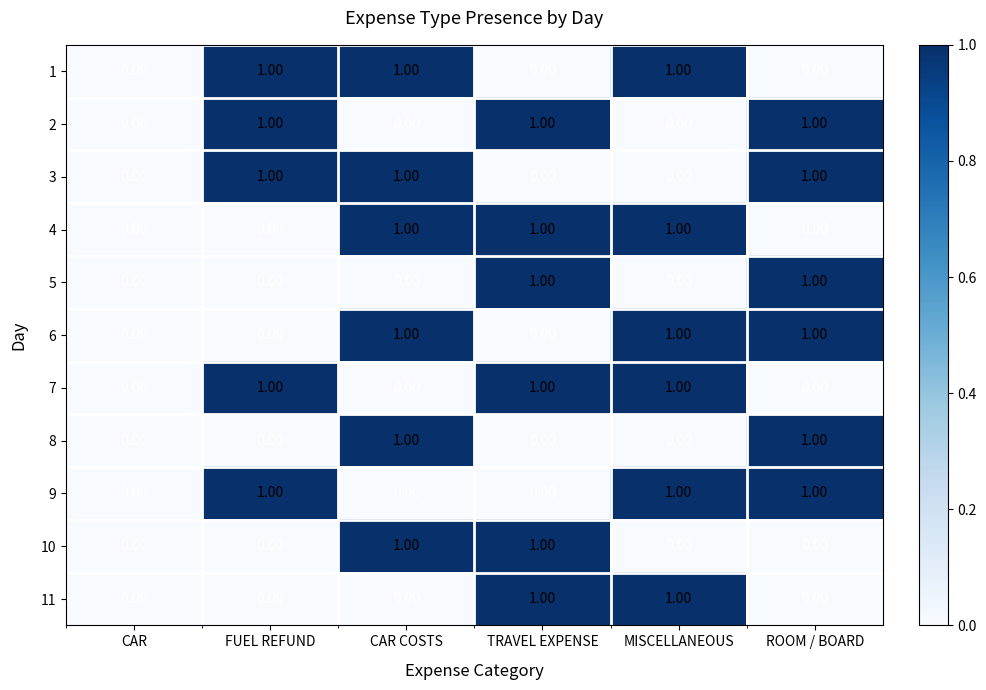

What is the total value across all series at TRAVEL EXPENSE?

6